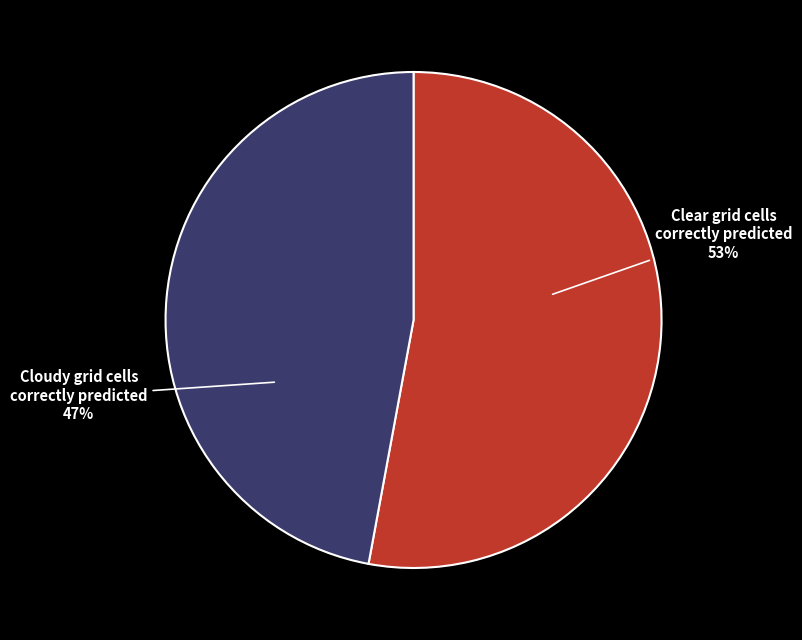

Does Clear grid cells correctly predicted account for over 50% of the chart?

Yes